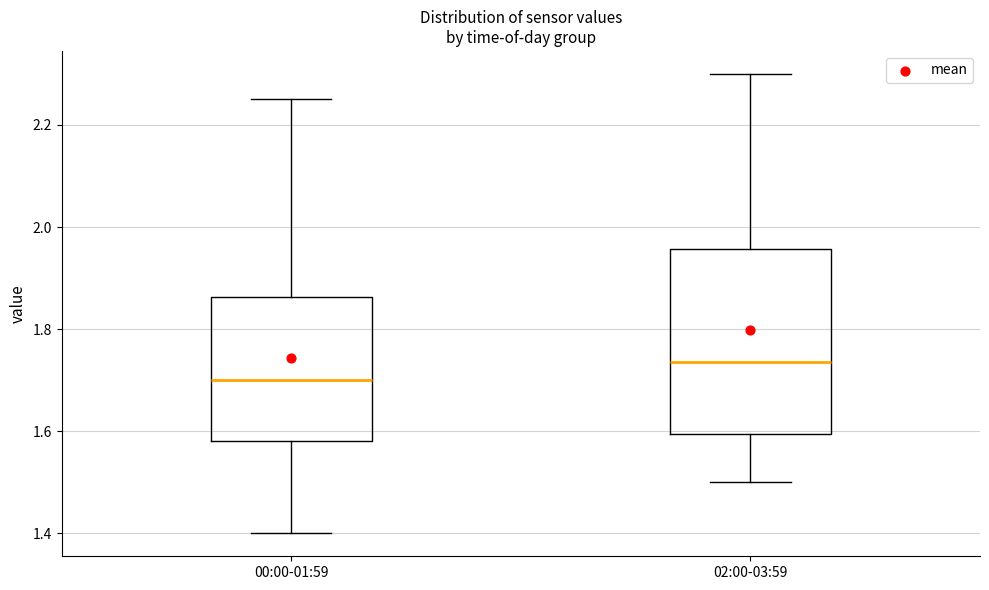

Comparing the boxes themselves (not the whiskers), which one is the tallest?

02:00-03:59